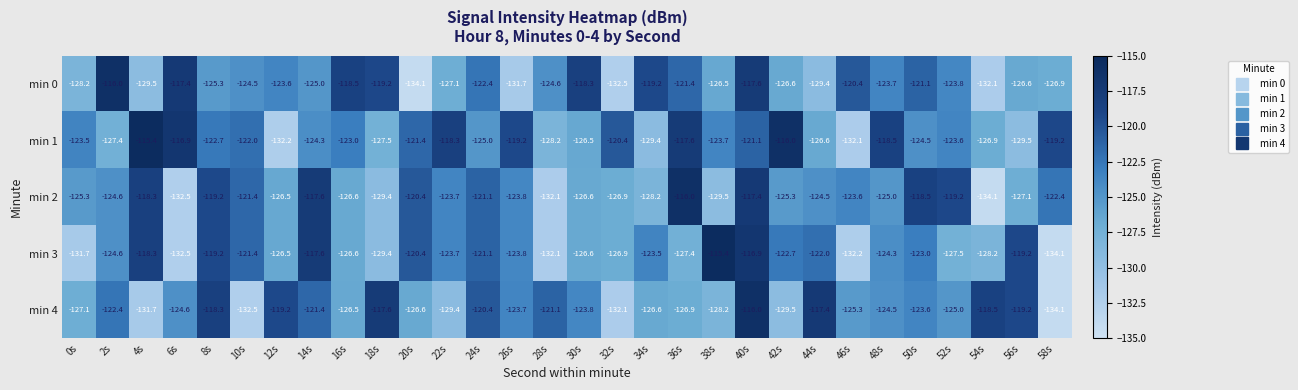

At which category is the sum across all series the highest?

40s